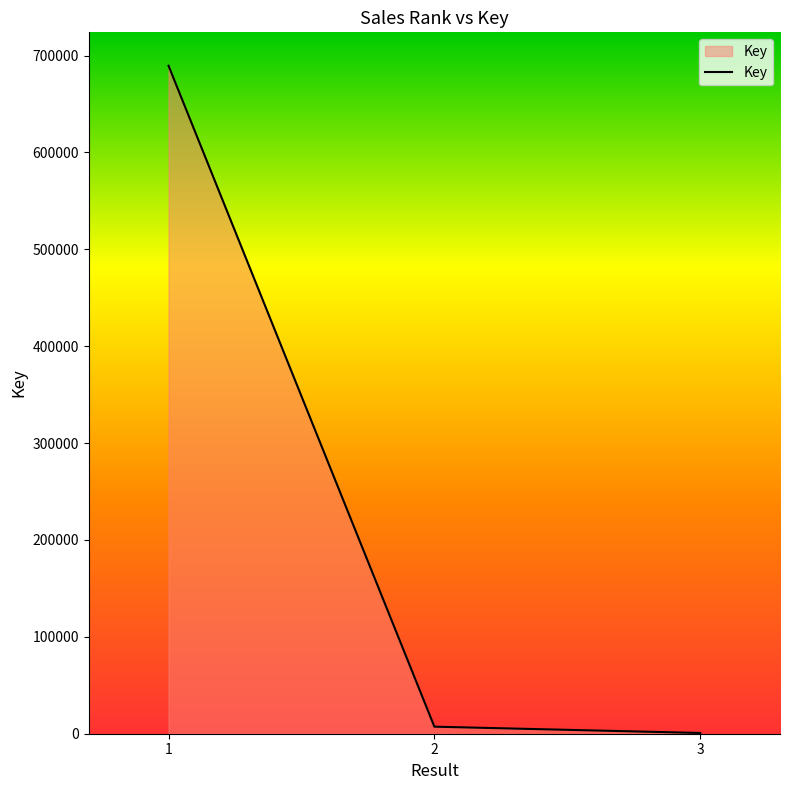

Reading right to left, what are all the values shown in this chart?

3=760	2=7277	1=689472